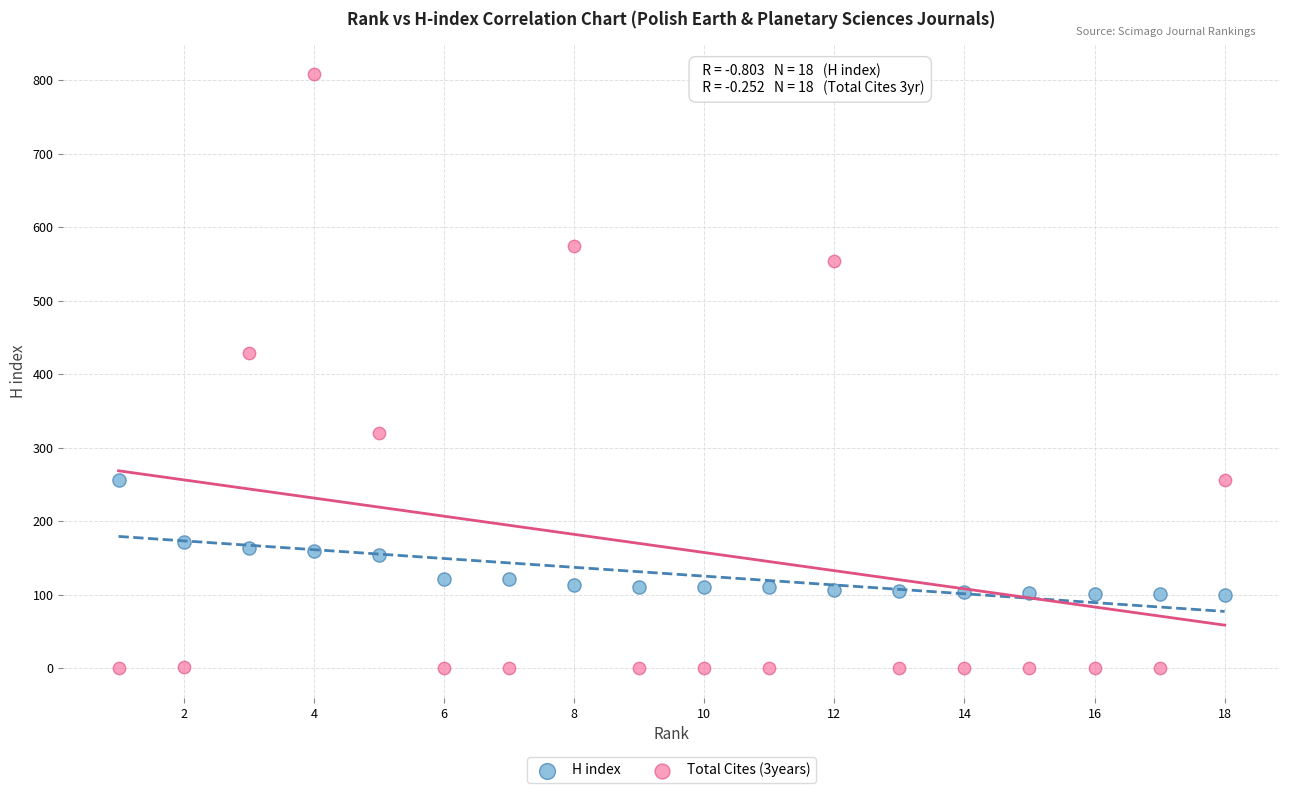

Across all data points, what is the range of X values (max minus min)?

17